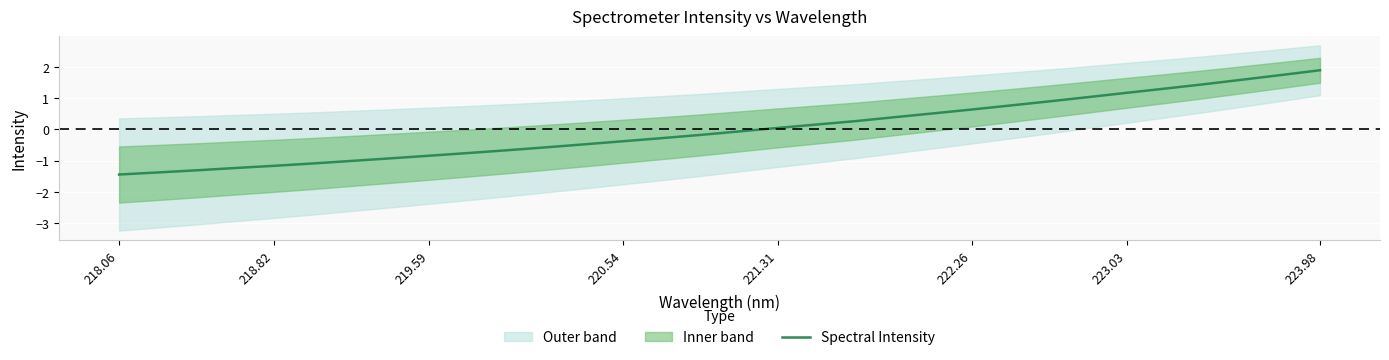

The value of Spectral Intensity at 223.03 is 0.3. True or false?

False